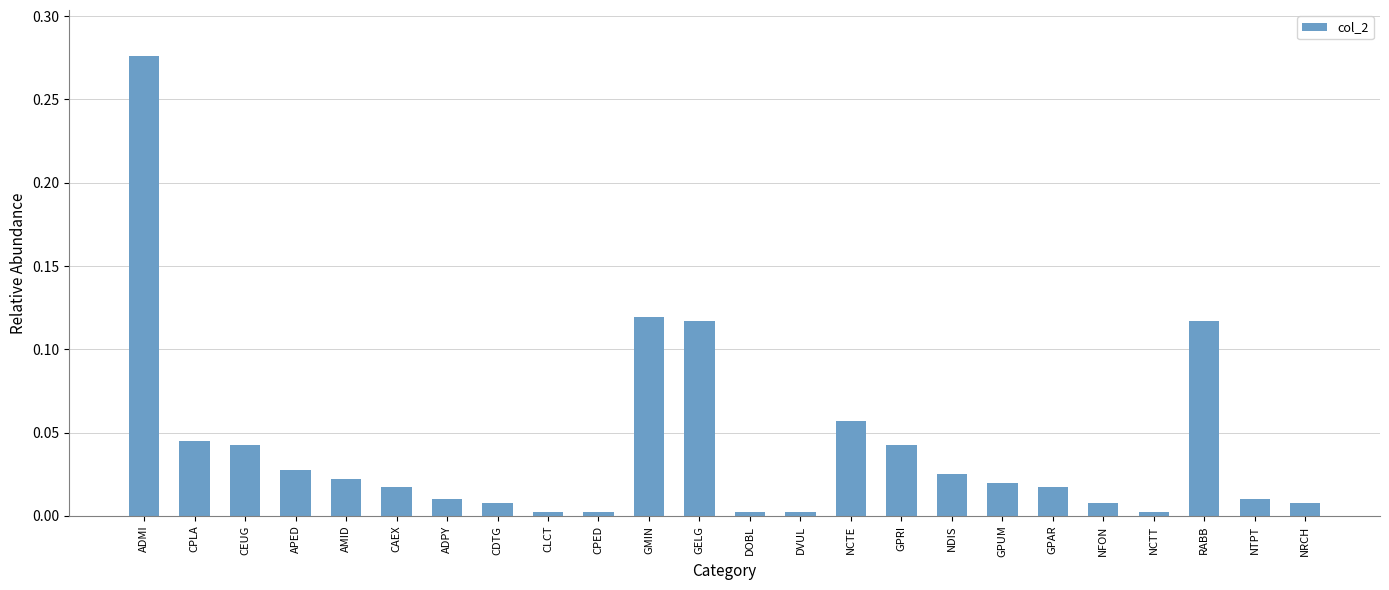

What is the sum of all values?

1.0